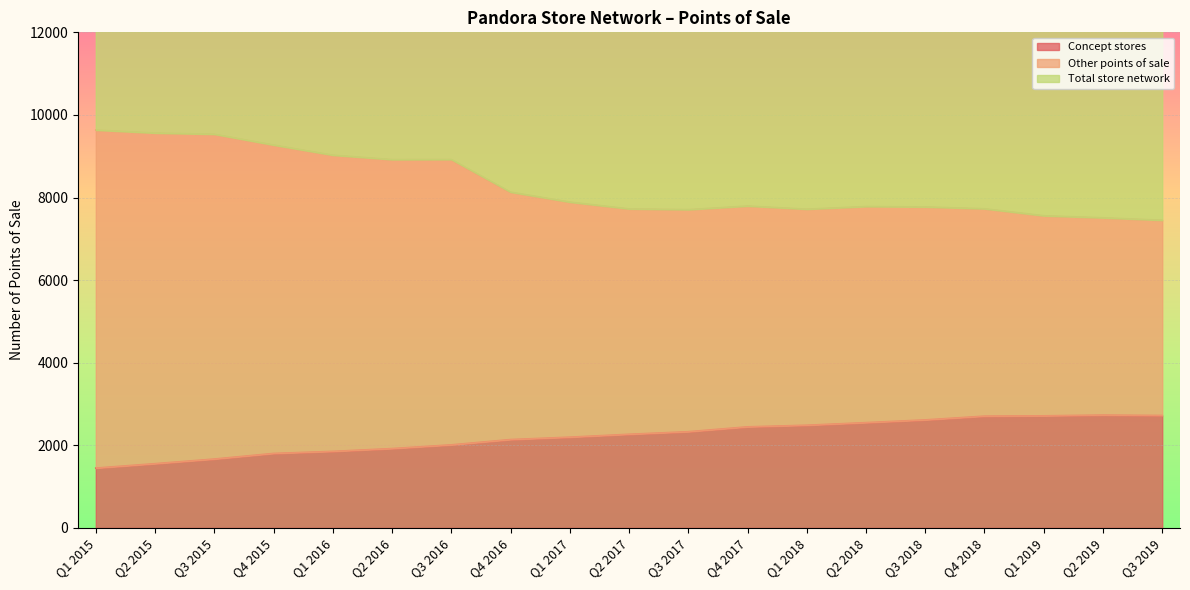

How many values in the Total store network series exceed 15588?

9